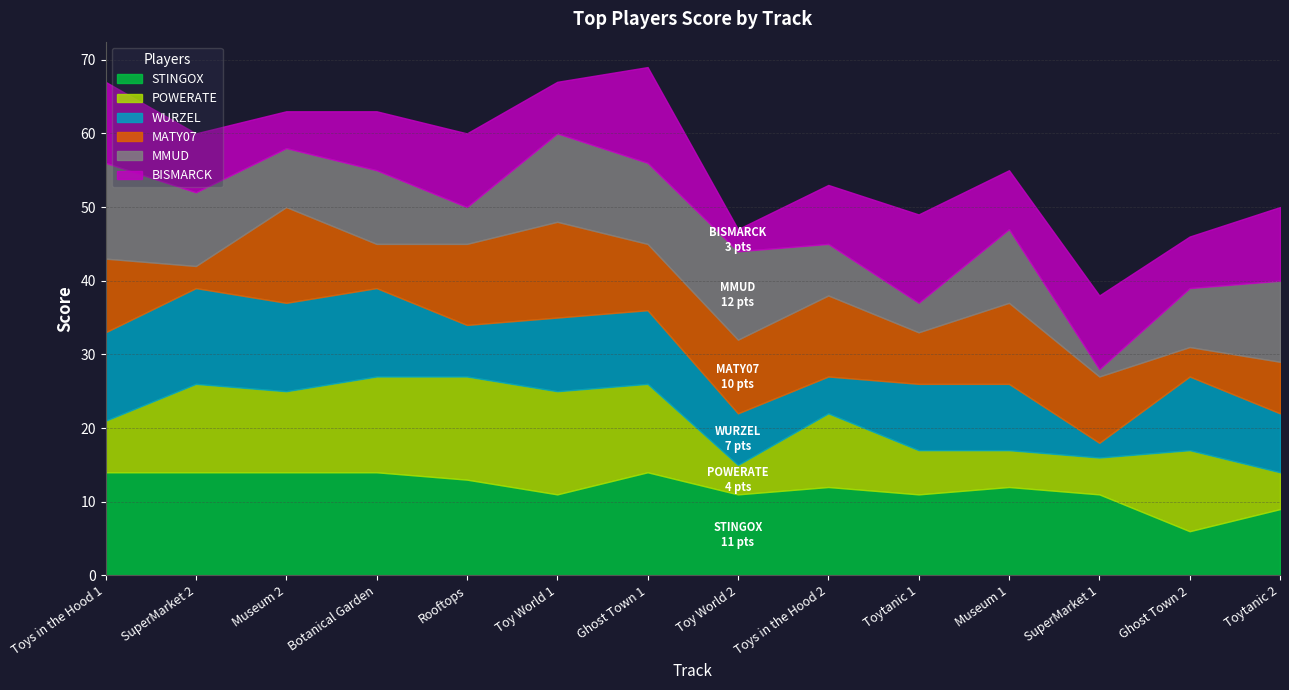

What is the sum of all MMUD values?

122